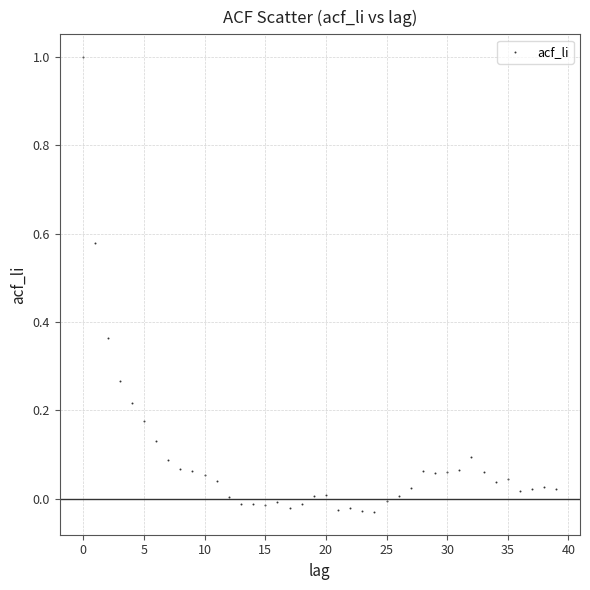

What is the range of Y values (max minus min)?

1.0